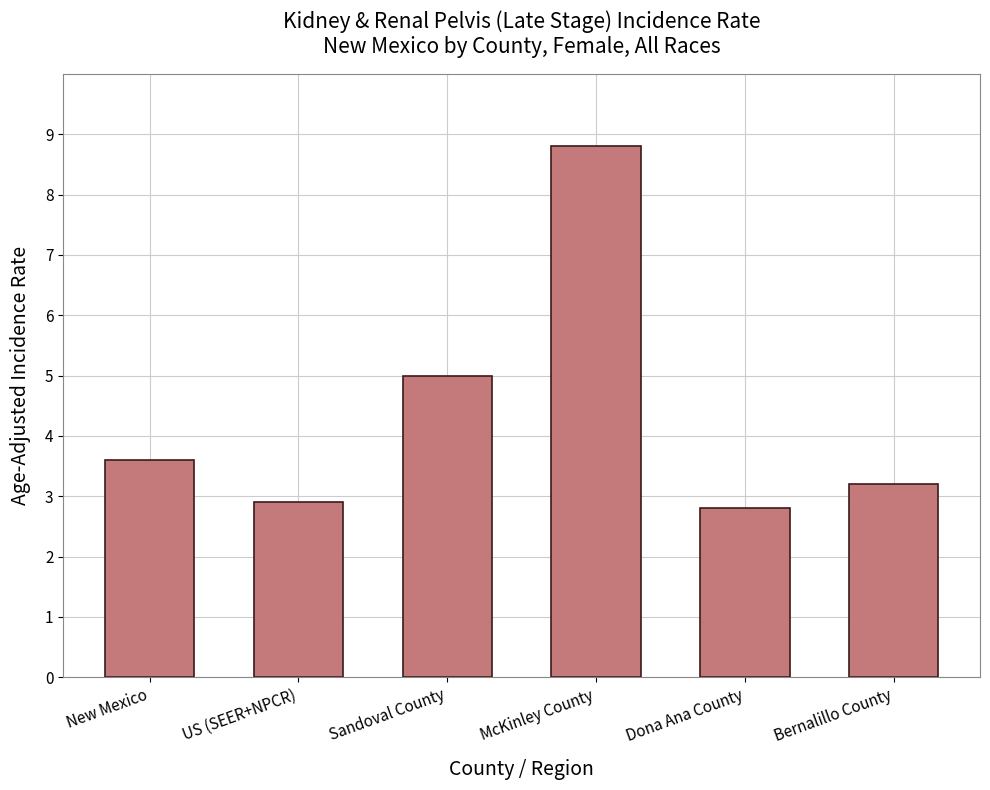

Which has a higher value, US (SEER+NPCR) or Sandoval County?

Sandoval County